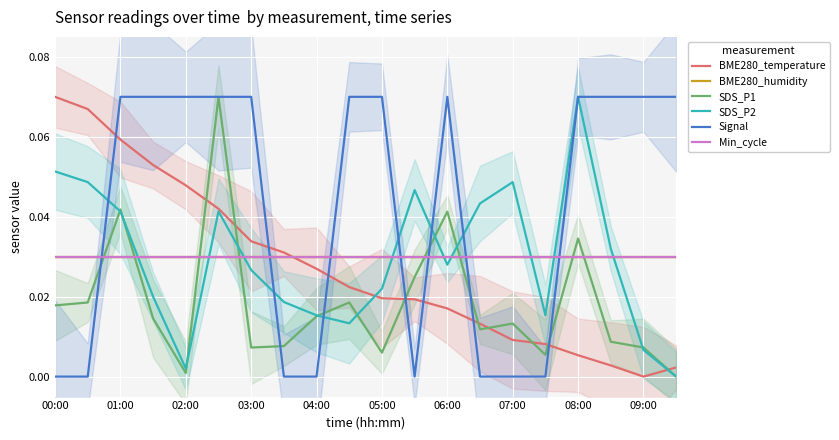

How many values in the BME280_temperature series exceed 0?

19